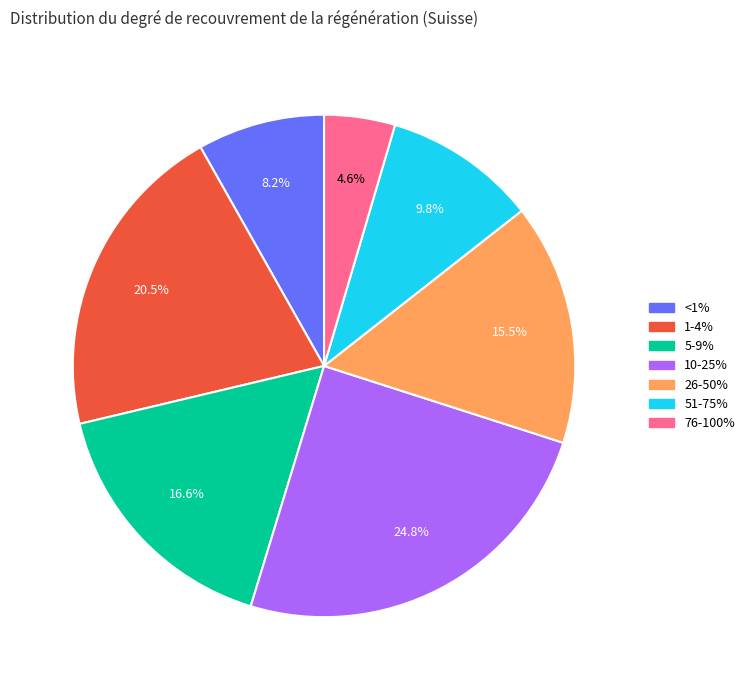

Does 51-75% represent more than half of the total?

No